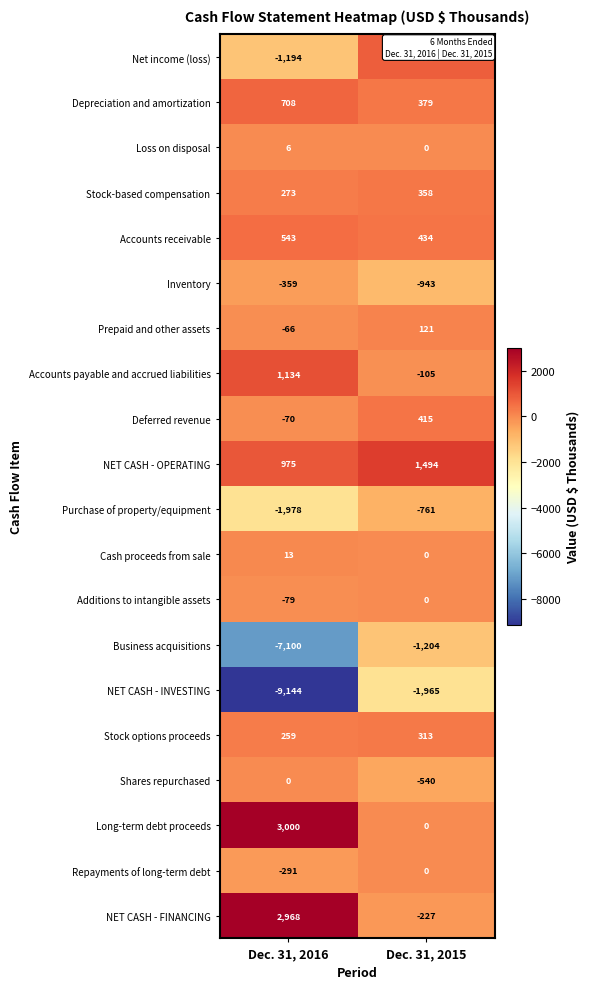

Which series has the largest total across all categories?

Long-term debt proceeds